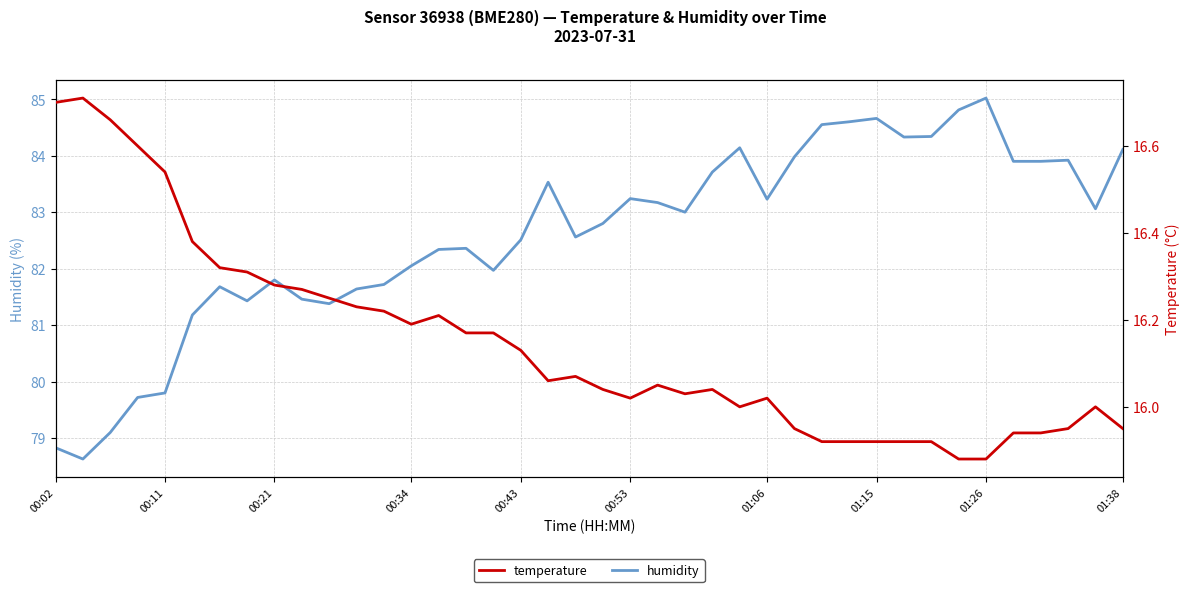

At which label does humidity reach its peak?

01:26